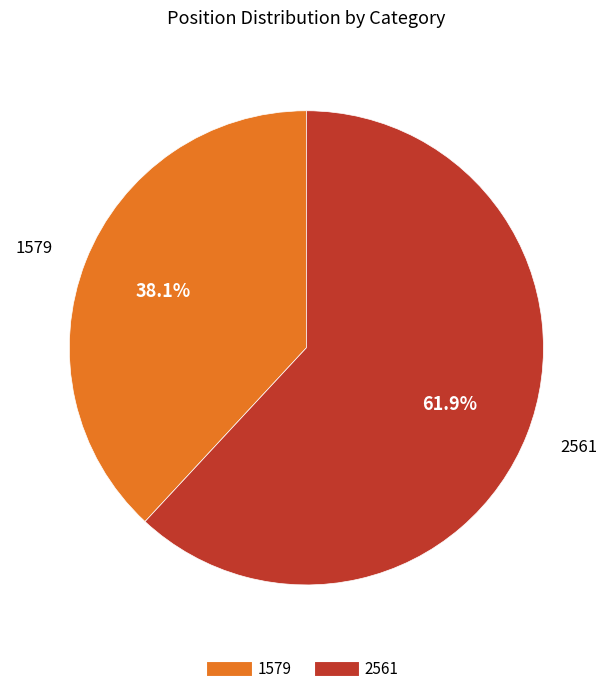

Is 2561 the majority of the pie?

Yes